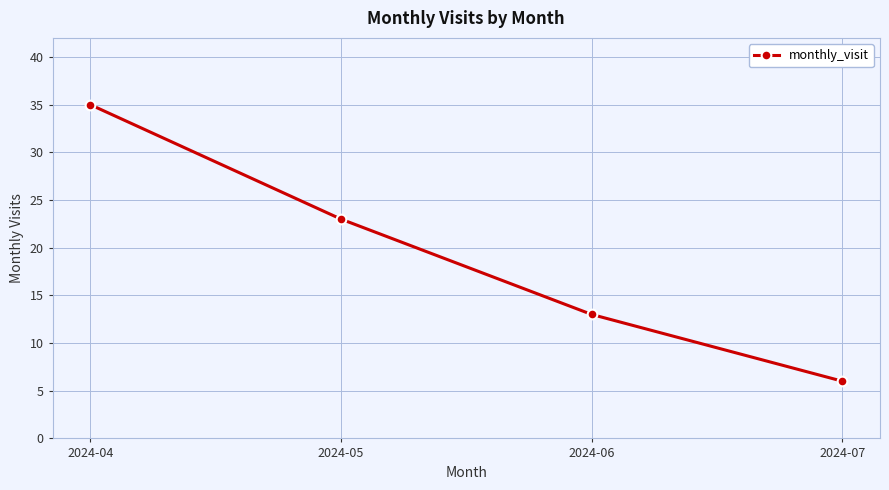

Reading left to right, transcribe all the data shown in this chart.

2024-04=35	2024-05=23	2024-06=13	2024-07=6